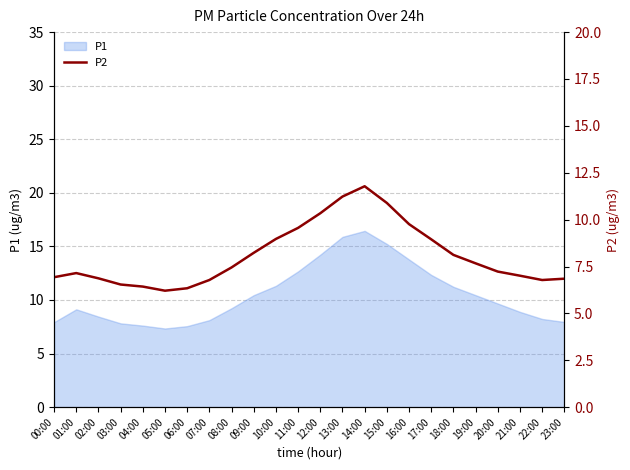

The value of P1 at 15:00 is 10.2. True or false?

False